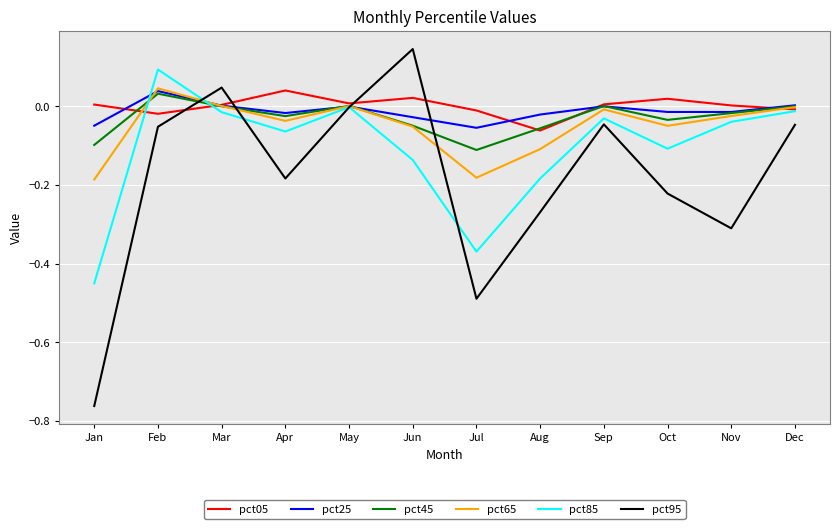

The value of pct85 at Dec is -0.0. True or false?

True